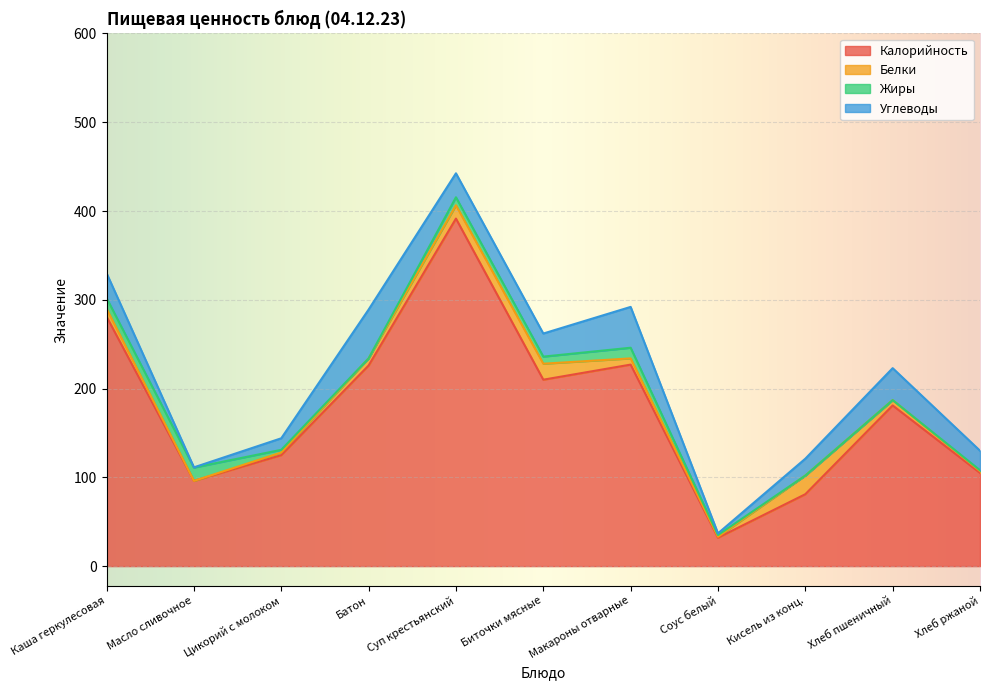

Which category has the highest value in the Углеводы series?

Батон